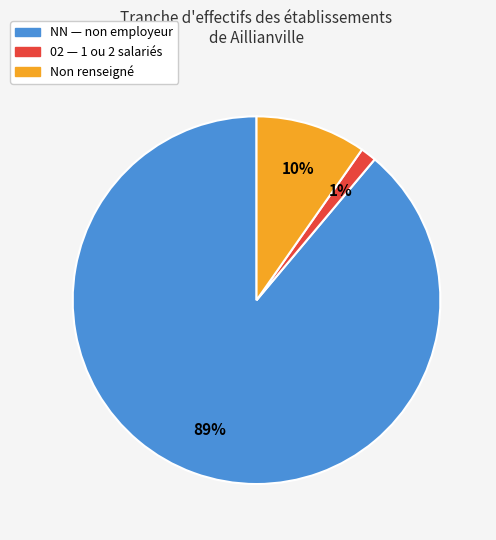

To the nearest percent, what is the average slice percentage?

33%